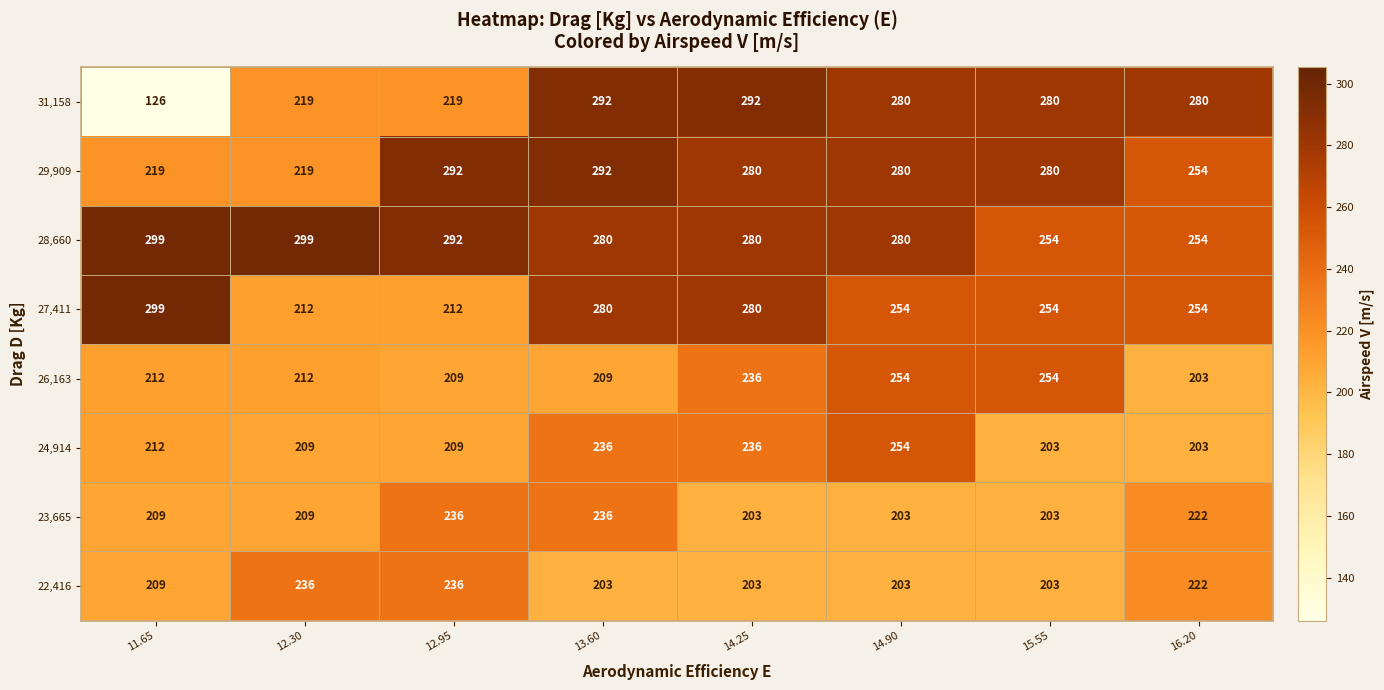

At which category does the chart reach its minimum across all series?

11.65